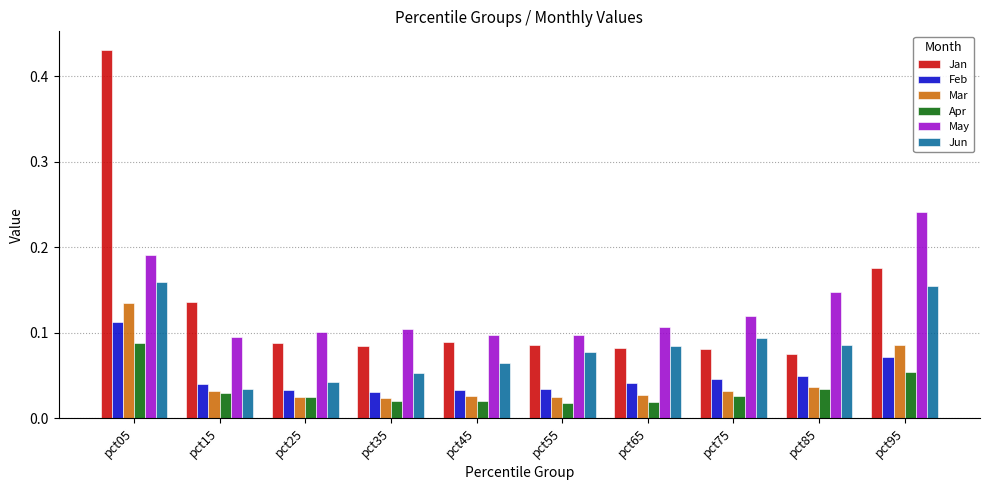

Count the May values in the range 0 to 1.

10